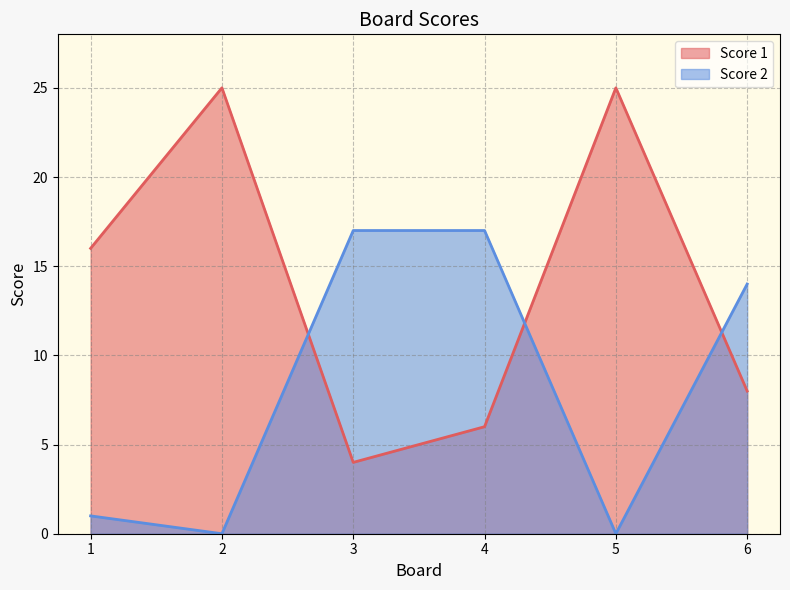

Reading left to right, list all the values displayed in this chart.

Score 1: 16	25	4	6	25	8
Score 2: 1	0	17	17	0	14